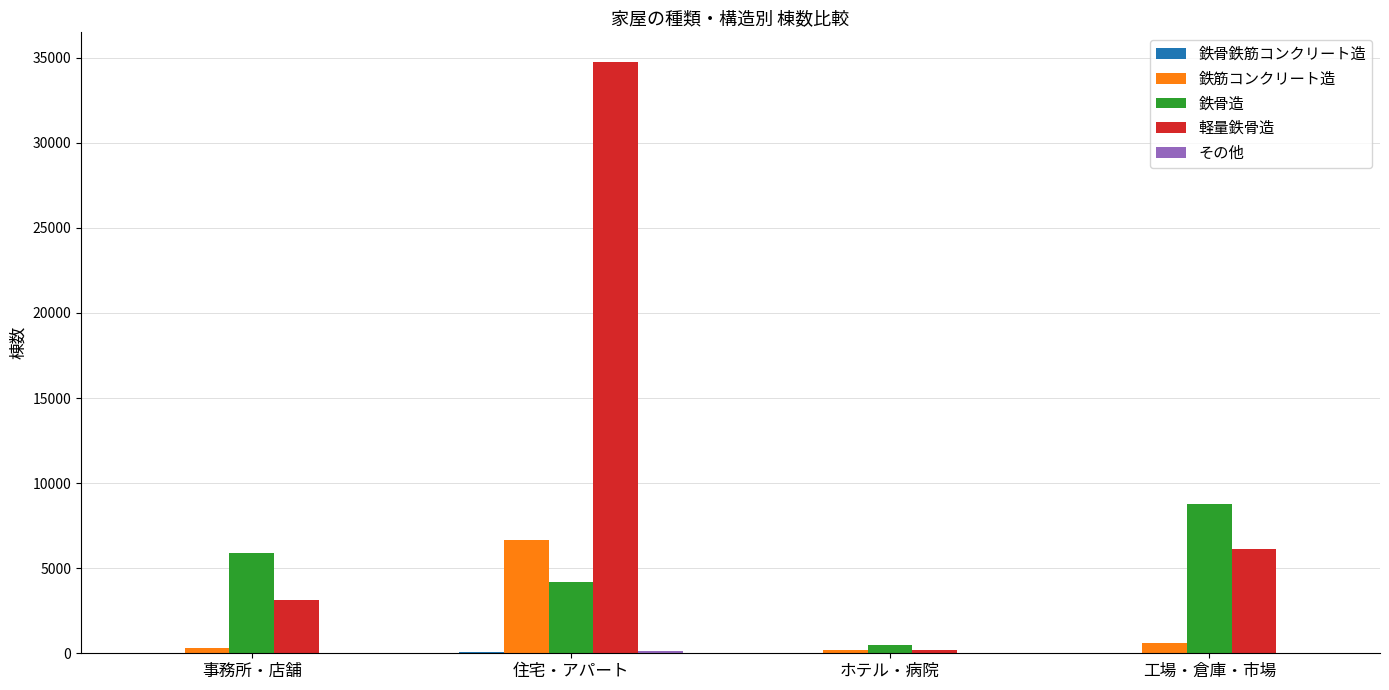

At which label does 鉄筋コンクリート造 reach its peak?

住宅・アパート